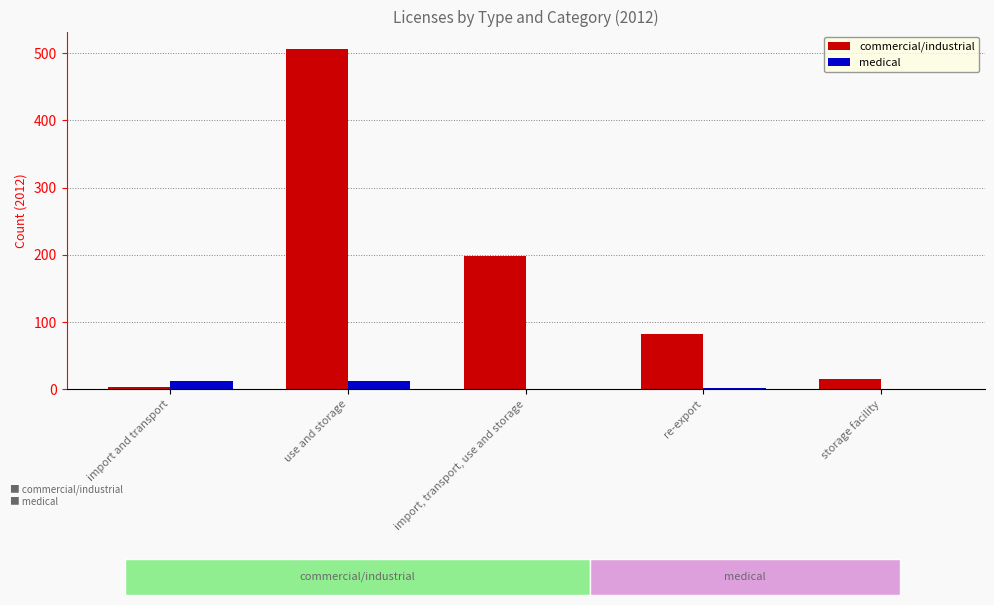

Which series changed the most between import and transport and use and storage?

commercial/industrial